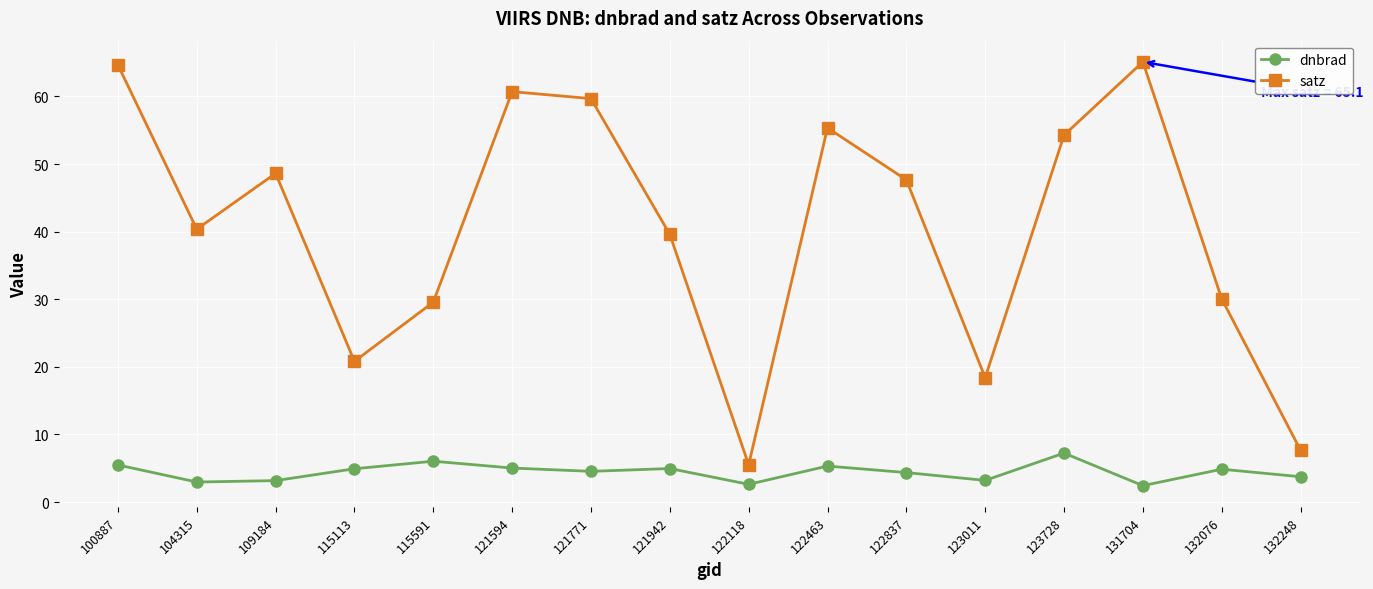

Which category has the lowest value in the satz series?

122118